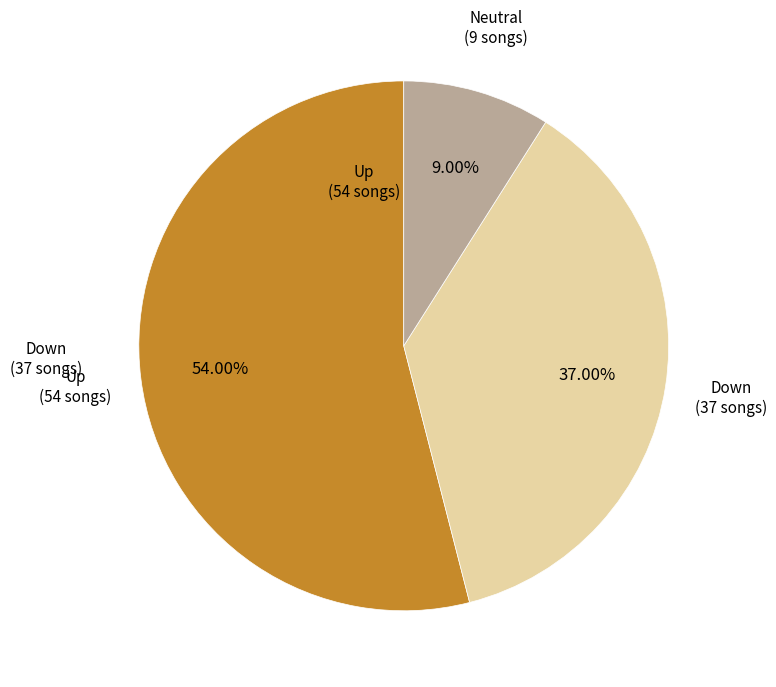

Is there any slice that represents more than half of the pie?

Yes